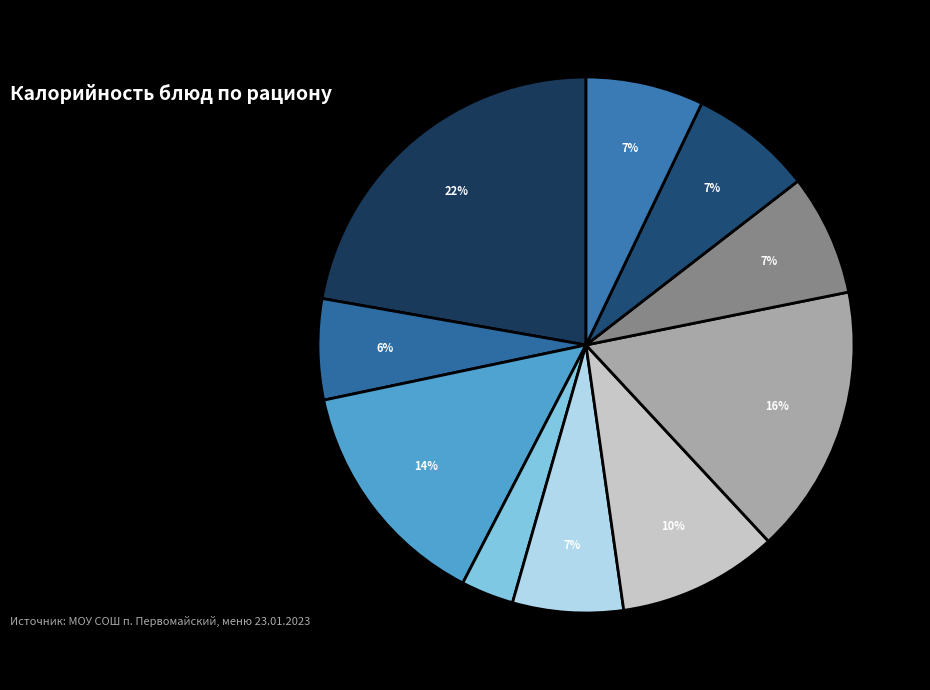

To the nearest percent, what is the average slice percentage?

10%